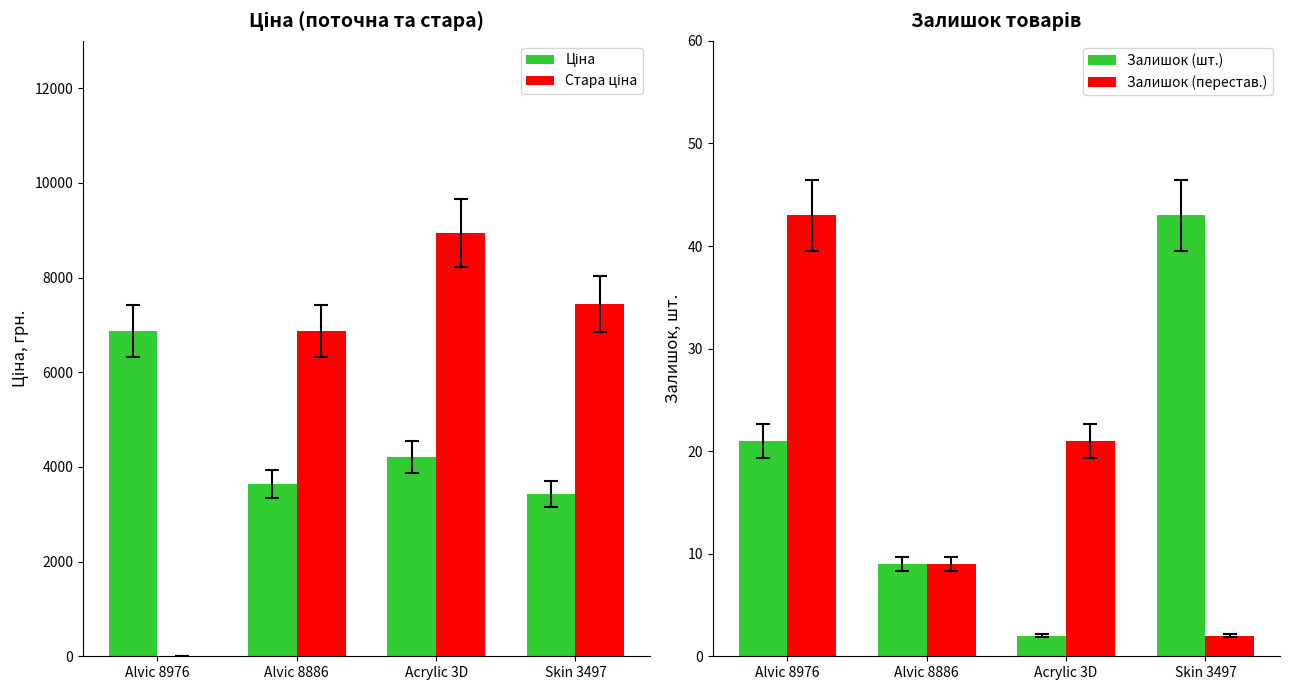

At how many categories does at least one series exceed 993?

4